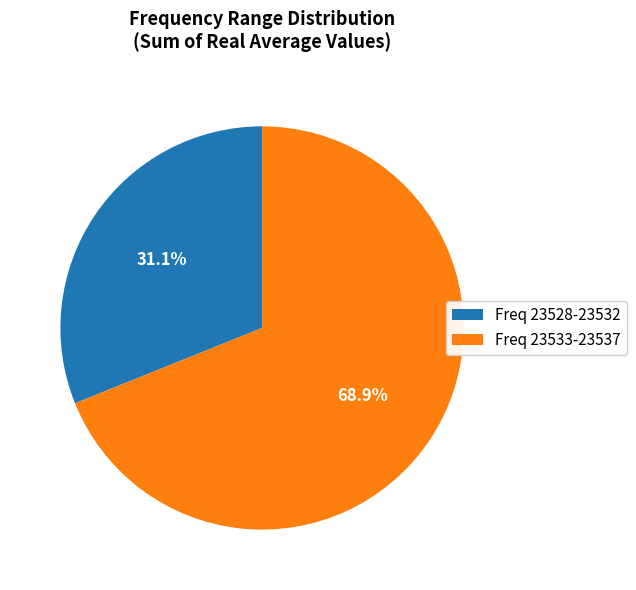

What percentage do Freq 23528-23532 and Freq 23533-23537 together represent?

100.0%